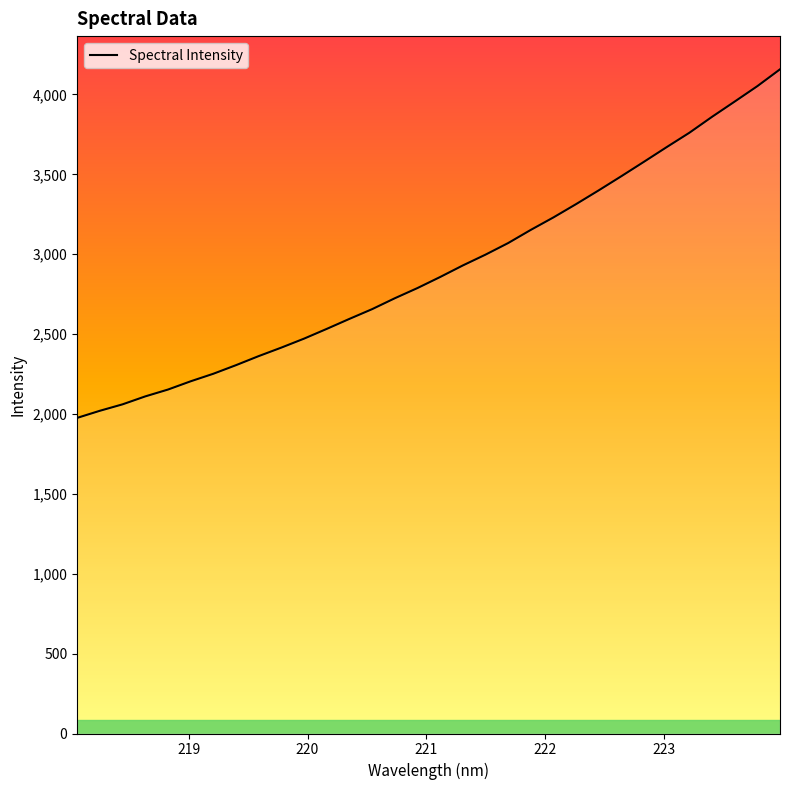

How many lines are shown in the chart?

1